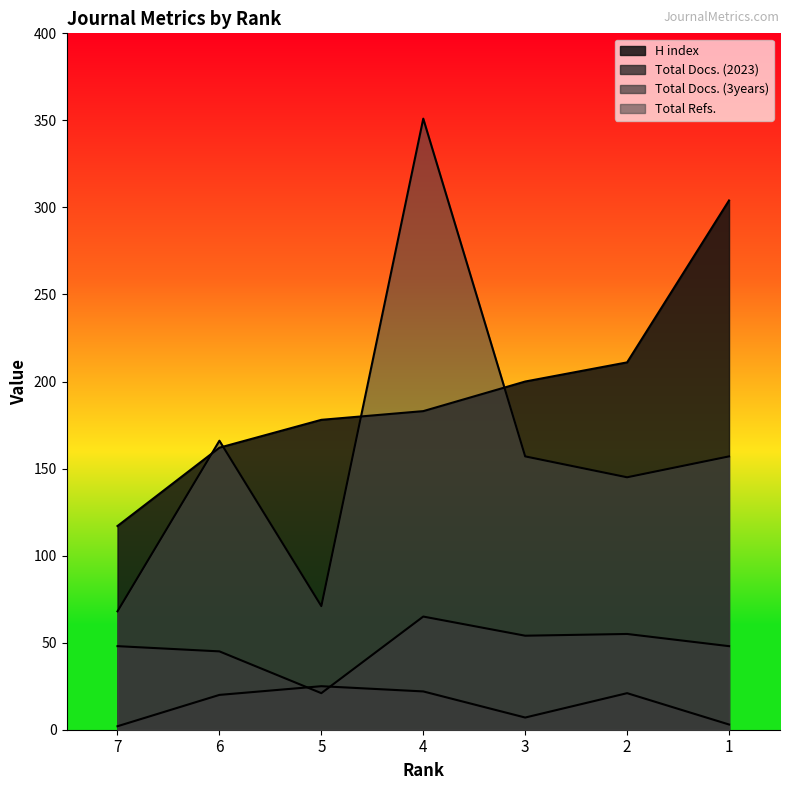

What is the maximum value shown in the chart?

351